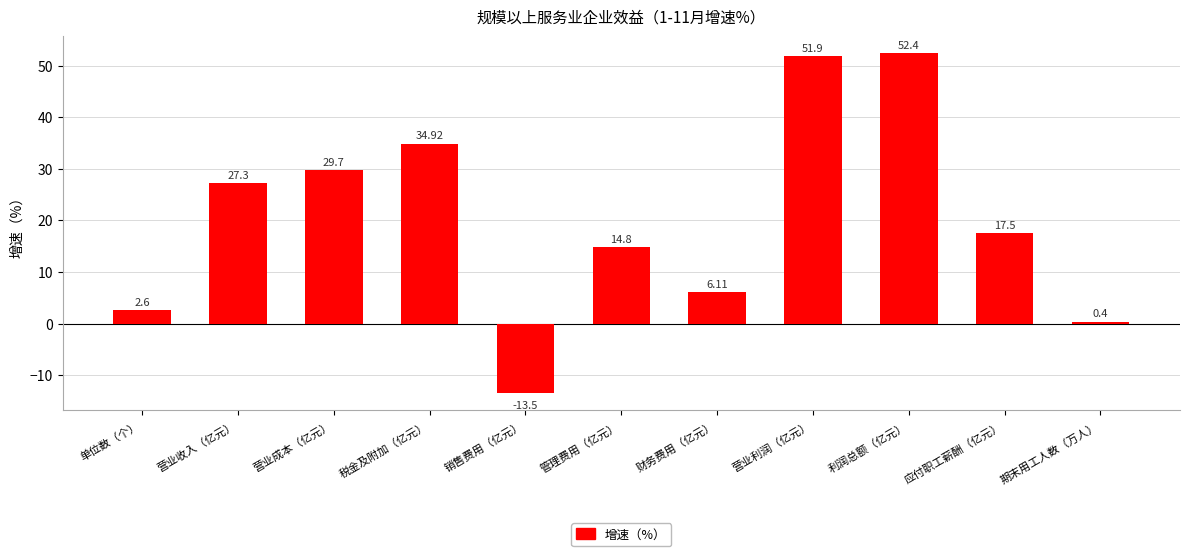

How many values exceed 17?

6